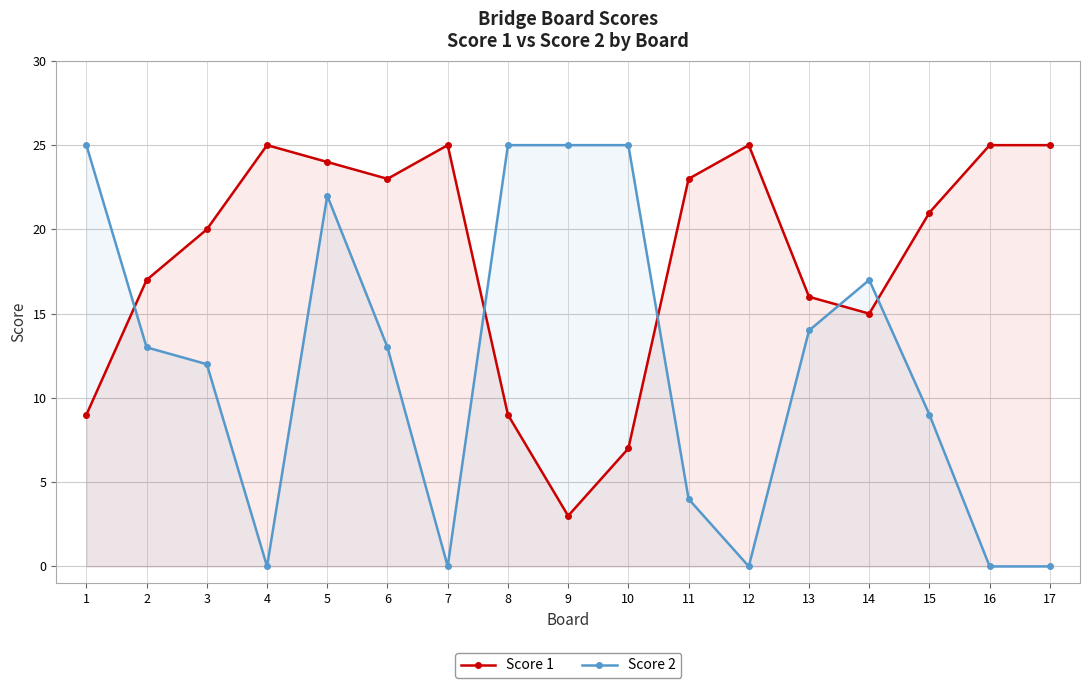

Where is the first local maximum for Score 1?

4